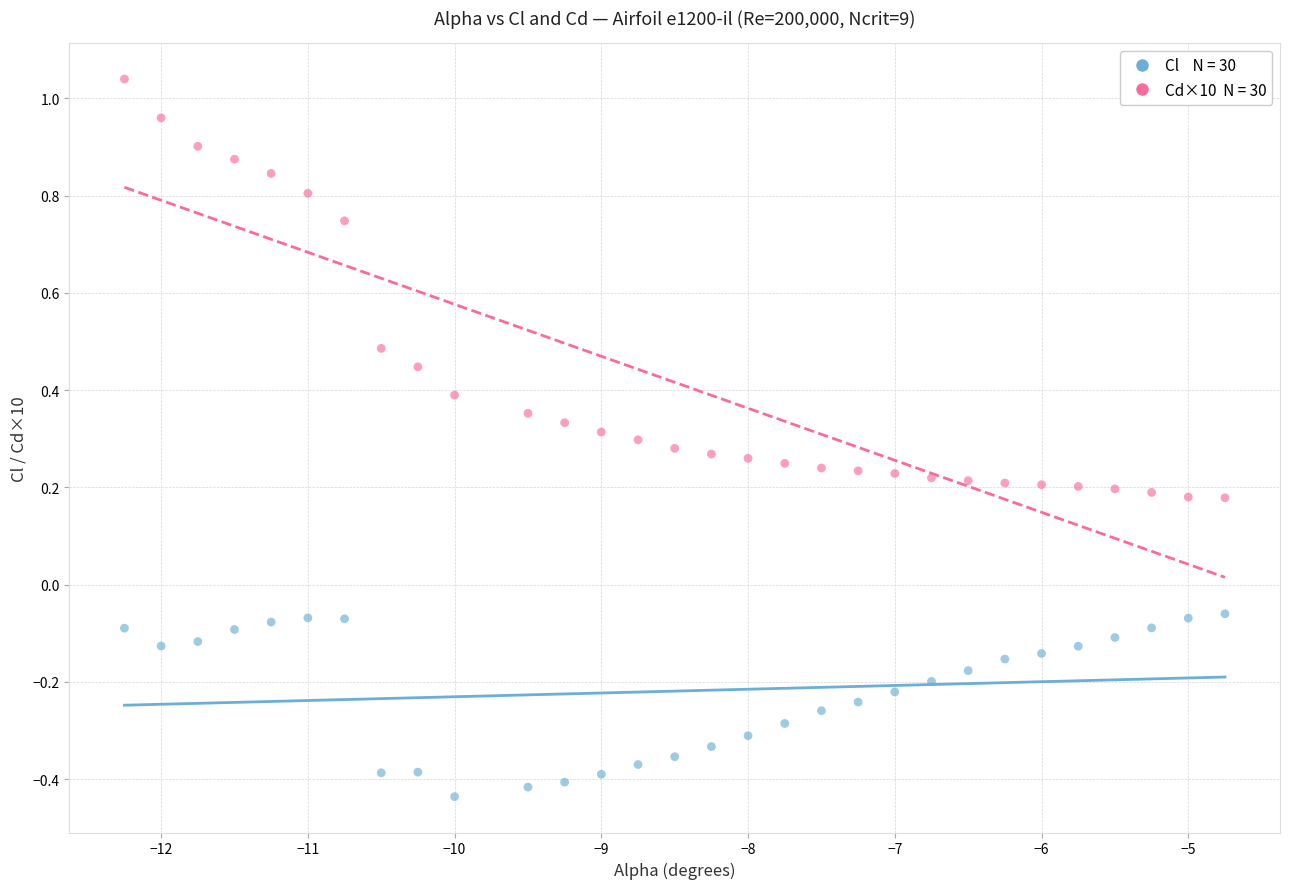

Across all data points, what is the range of Y values (max minus min)?

1.5